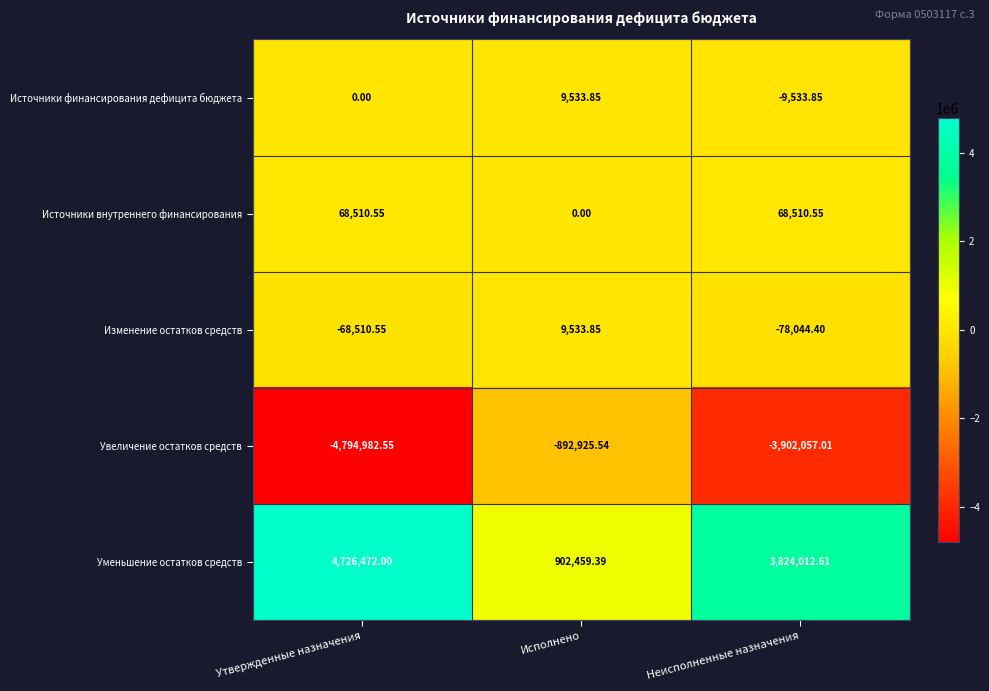

Which series changed the most between Исполнено and Неисполненные назначения?

Увеличение остатков средств